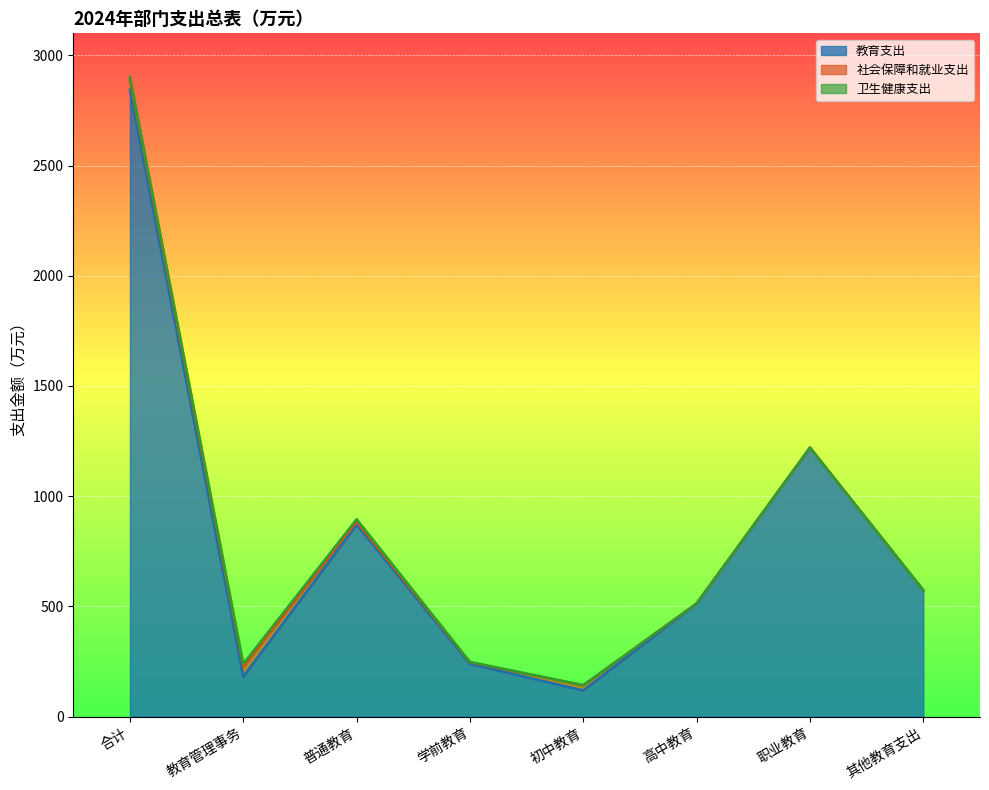

Which category has the highest value across all series?

合计